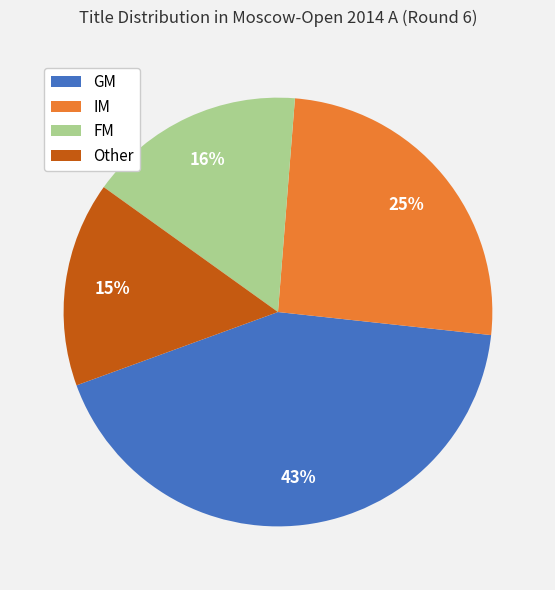

Which has a higher value, FM or GM?

GM